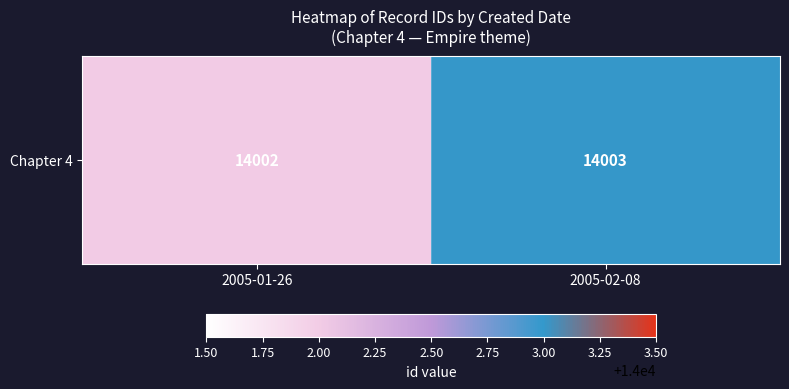

Between 2005-02-08 and 2005-01-26, which is larger?

2005-02-08